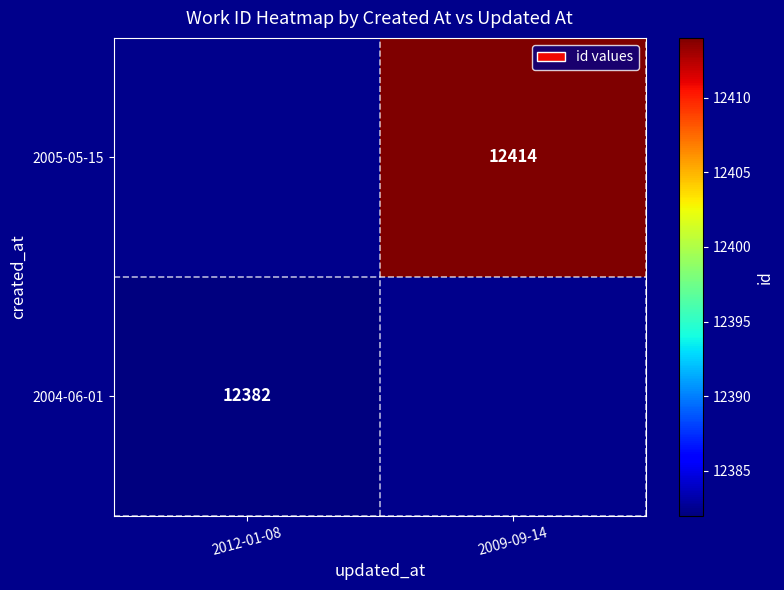

Which label corresponds to the smallest value in the chart?

2012-01-08